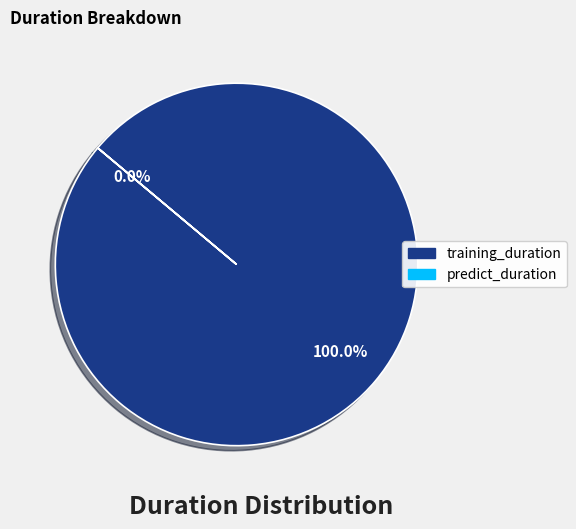

To the nearest percent, what is the difference between the largest and smallest slice percentages?

100%